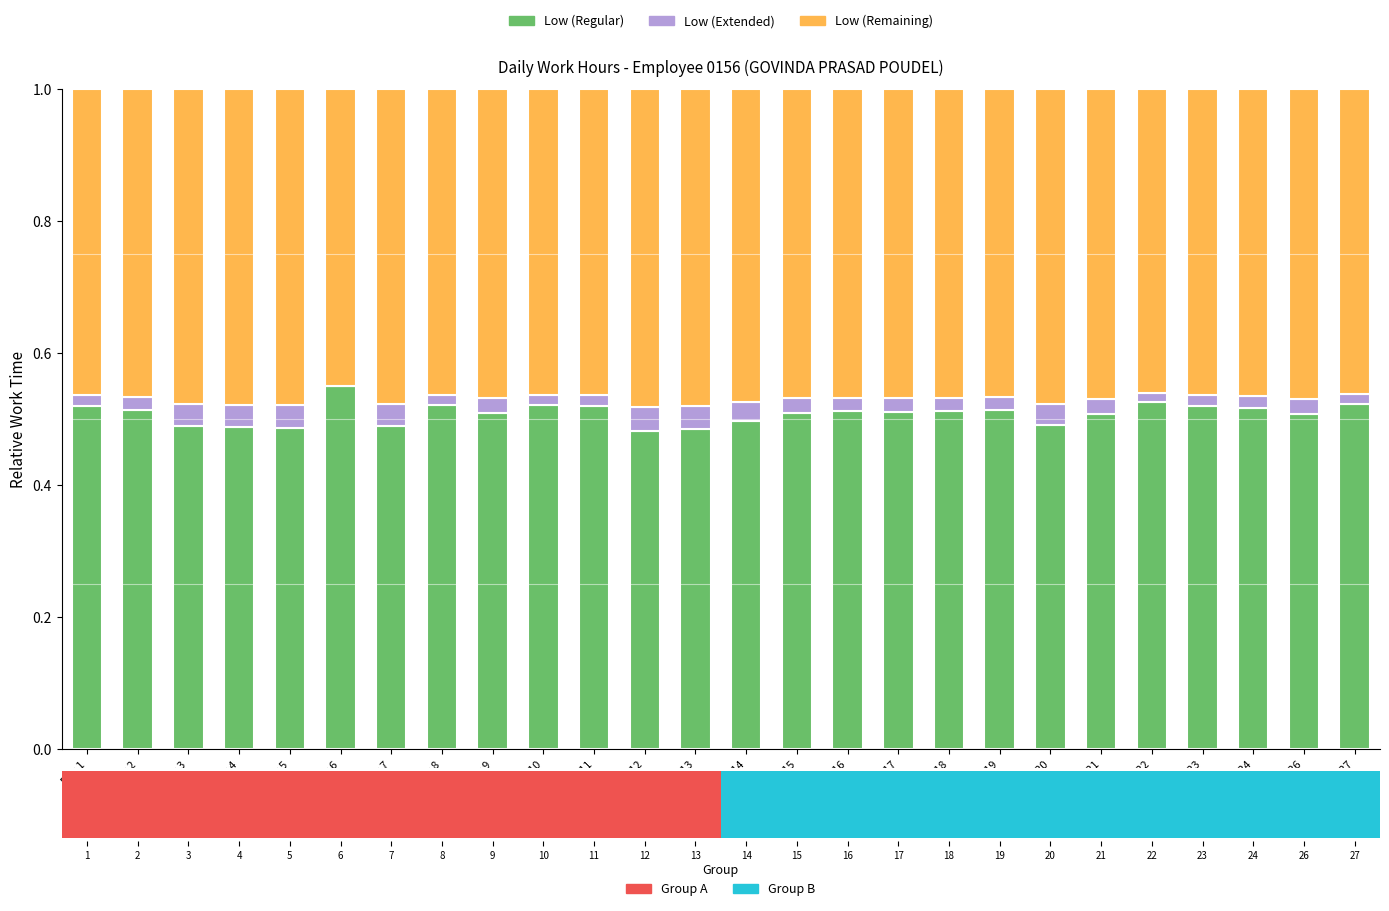

The Low (Extended) series shows 0.0 at Day 7. True or false?

False